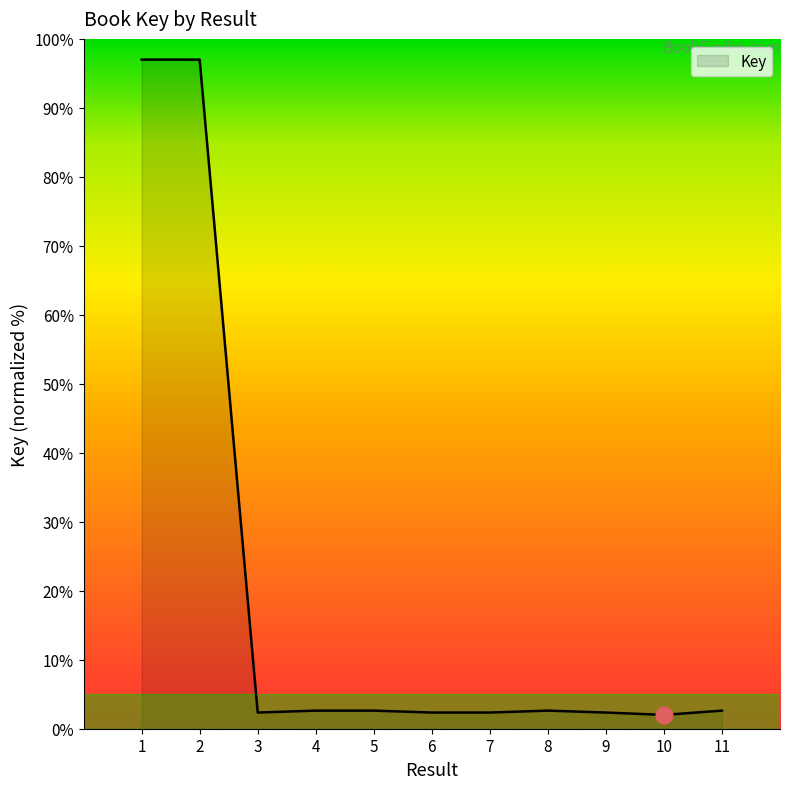

What is the change in value from 2 to 10?

-95.0